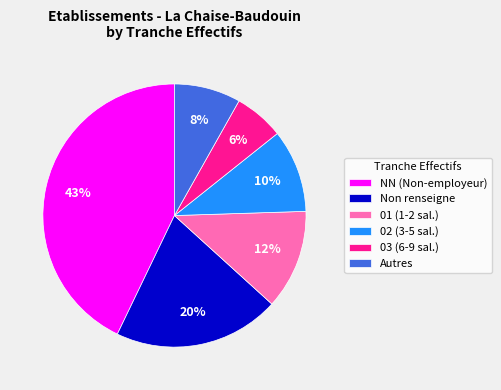

Which slice is the largest?

NN (Non-employeur)